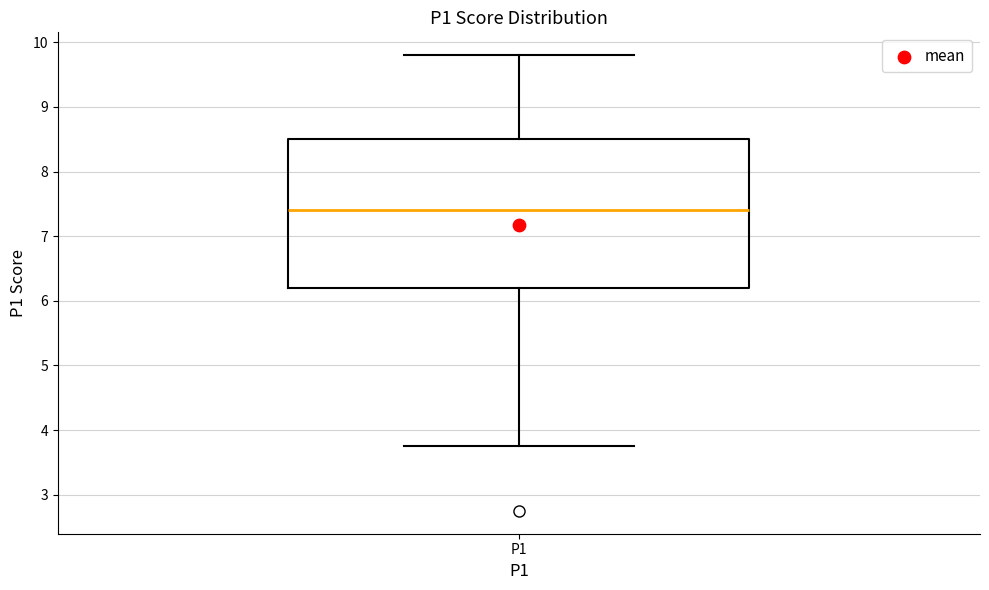

Read this box plot against the y-axis: the position of the median line, the range covered by the box, and the ends of both whiskers. The values are not printed on the chart, so give them approximately, as read against the axis.

median 7.4, box 6.2 to 8.5, whiskers 3.8 to 9.8